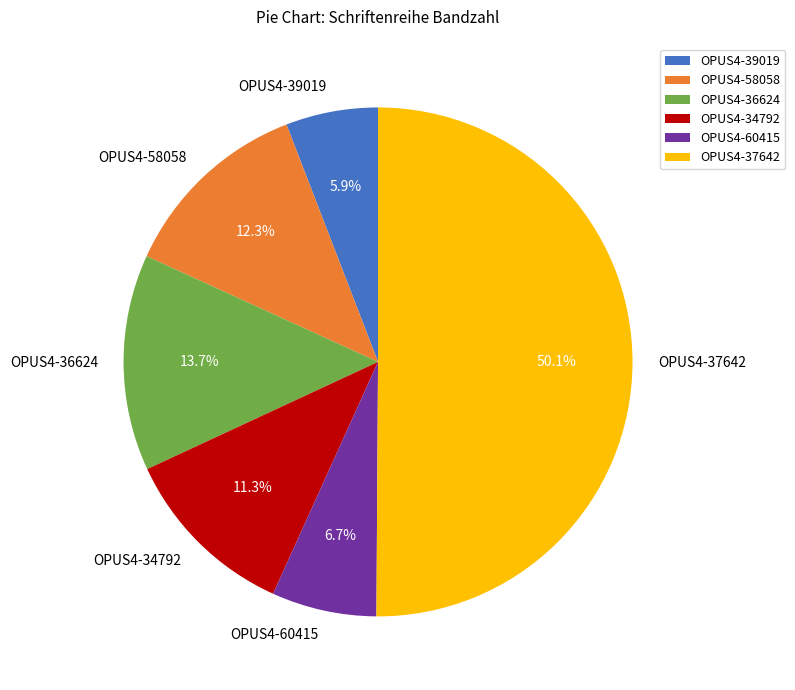

Does OPUS4-36624 represent more than half of the total?

No